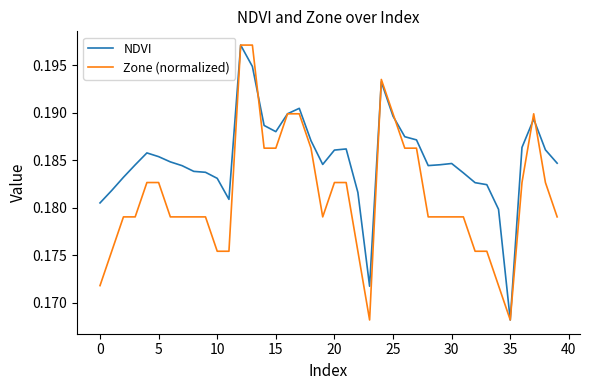

List the series in order of their overall mean, highest first.

NDVI, Zone (normalized)